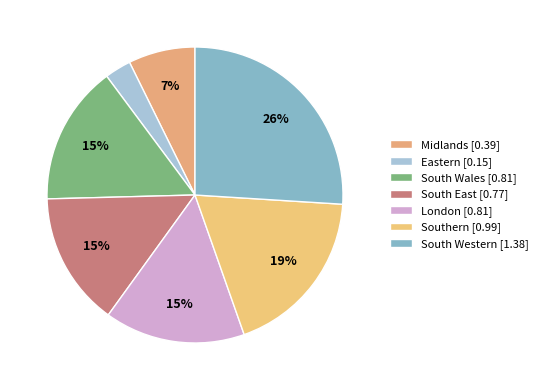

To the nearest percent, what percentage of the pie is Eastern?

3%